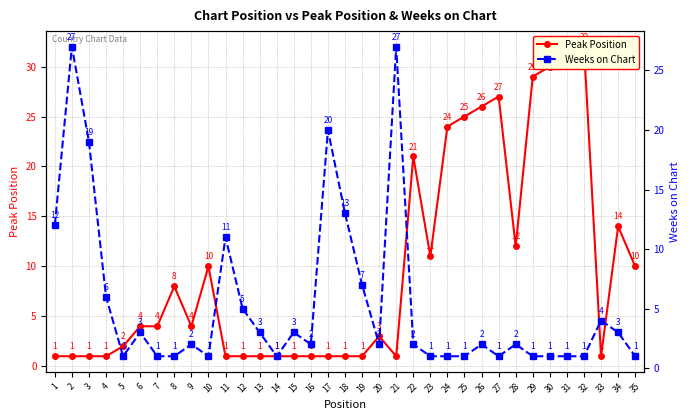

Is the value of Weeks on Chart at 18 greater than the value of Peak Position at 4?

Yes